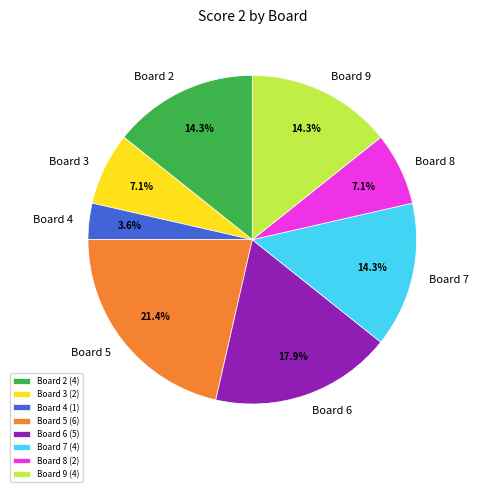

True or false: Board 5 accounts for 32% of the total.

False